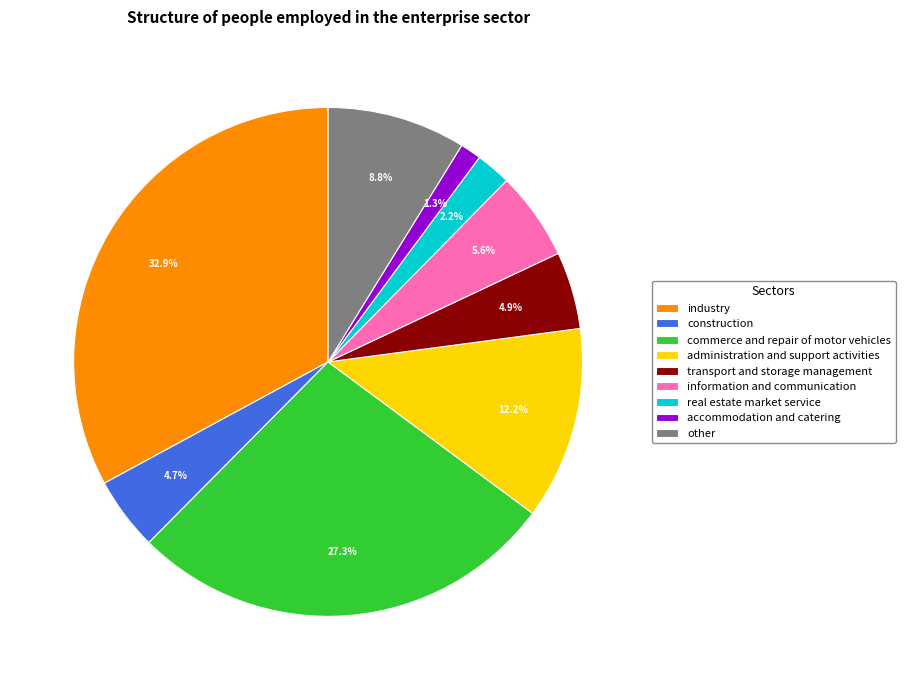

To the nearest percent, what is the difference between the administration and support activities and construction slice percentages?

8%